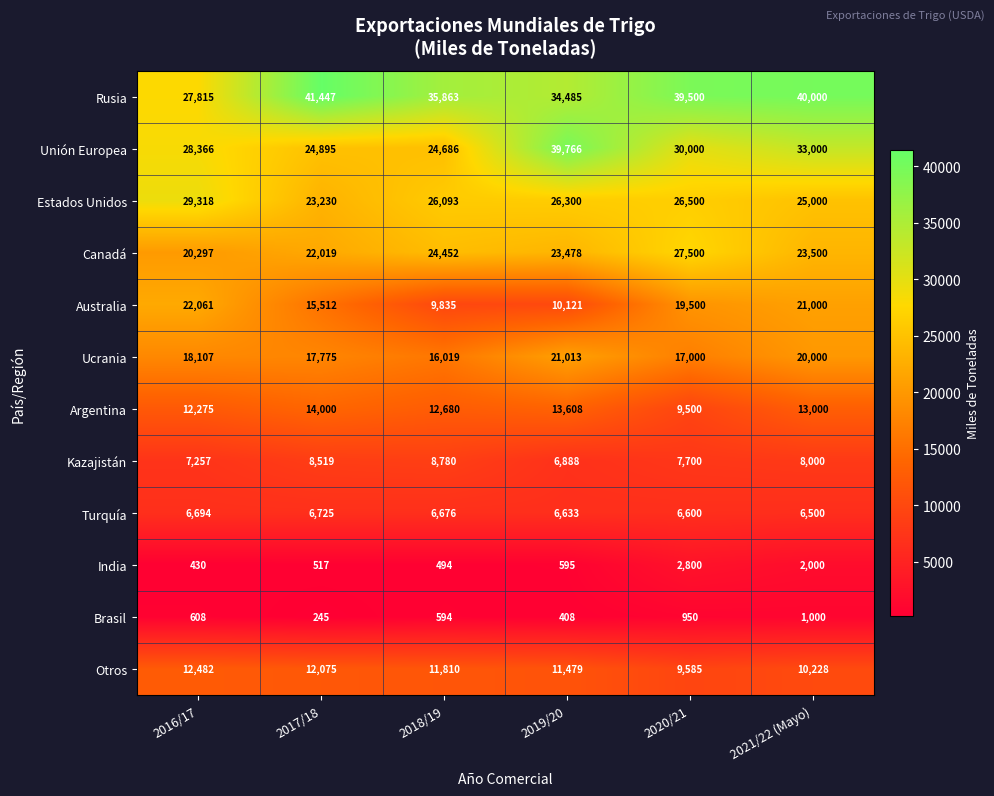

The Brasil series shows 950 at 2020/21. True or false?

True